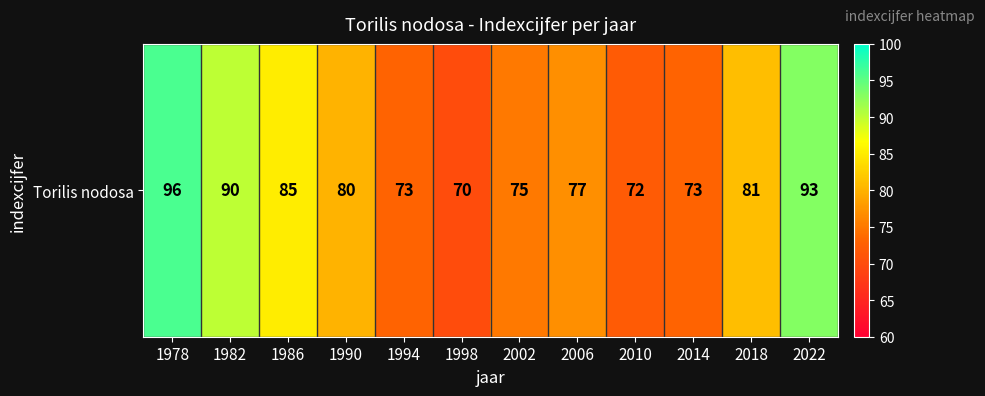

True or false: the data shows 102 at 1994.

False